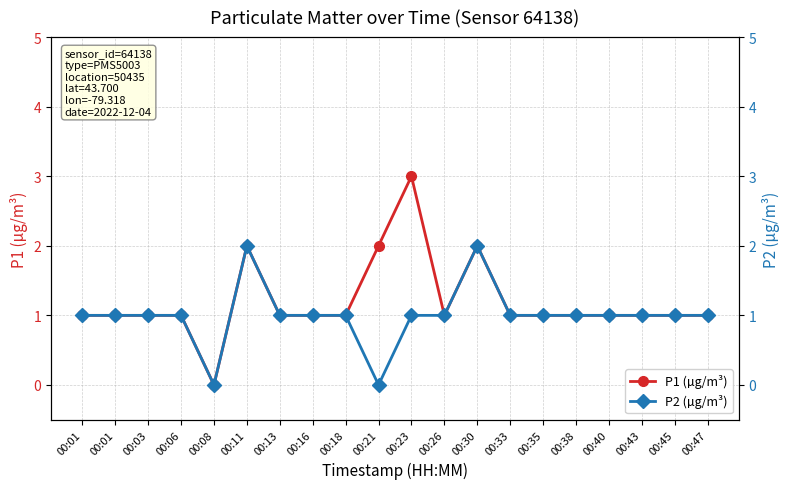

At which category does P1 (µg/m³) reach its first local peak?

00:11